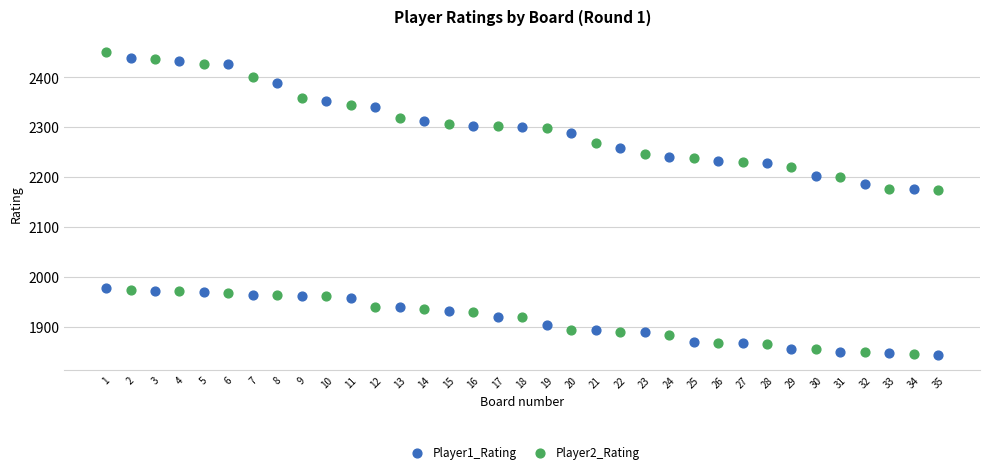

What is the X range (max minus min) for the scatter plot?

34